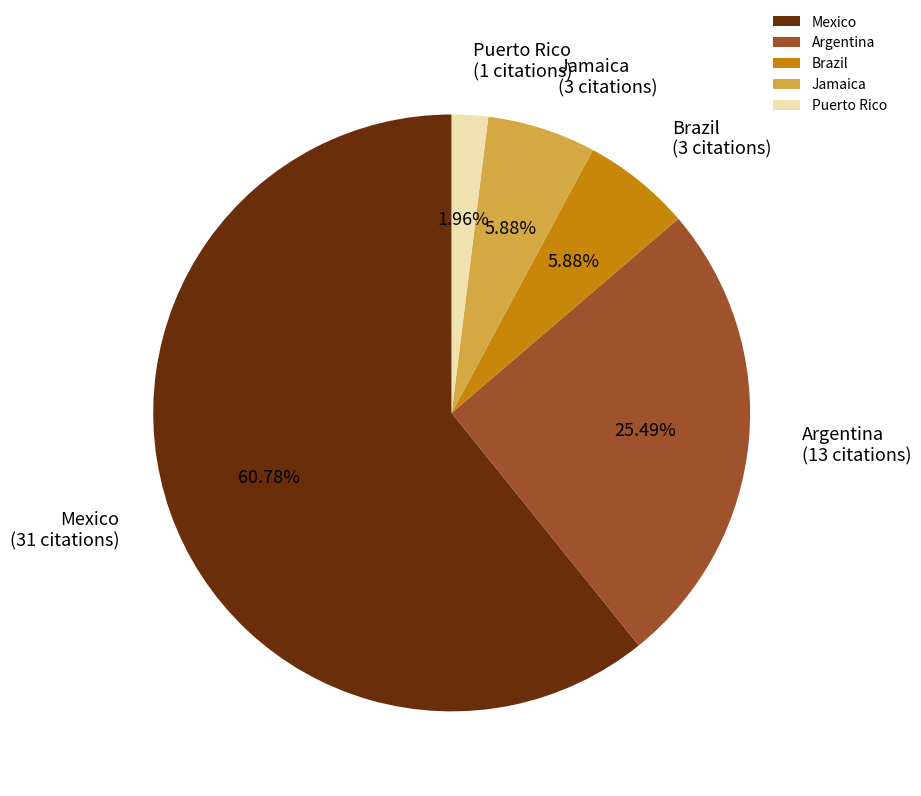

How many segments does this pie chart have?

5